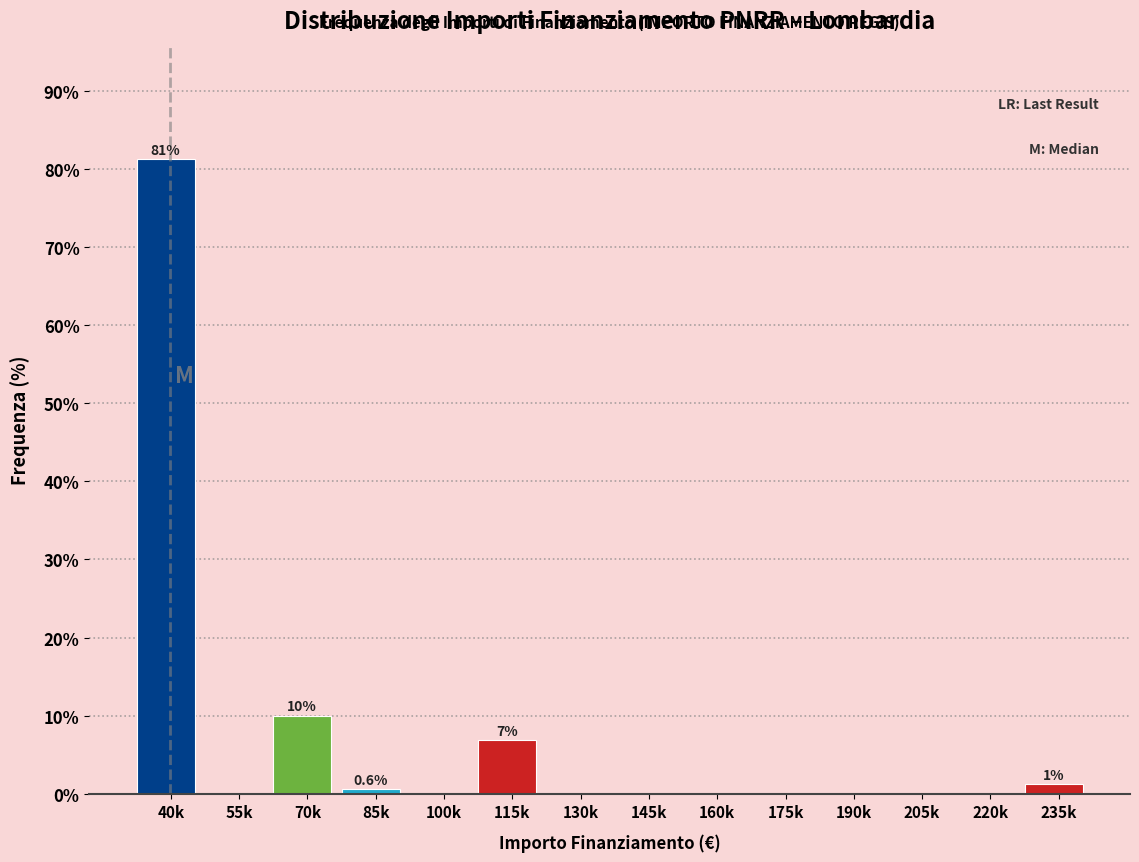

What is the sum of the values at 190k and 115k?

6.9